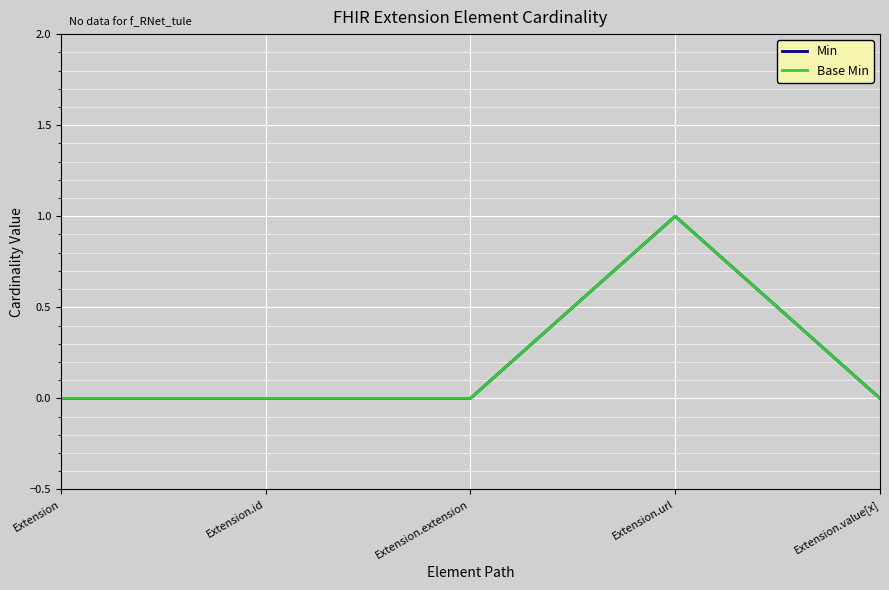

Which series has the largest total across all categories?

Min